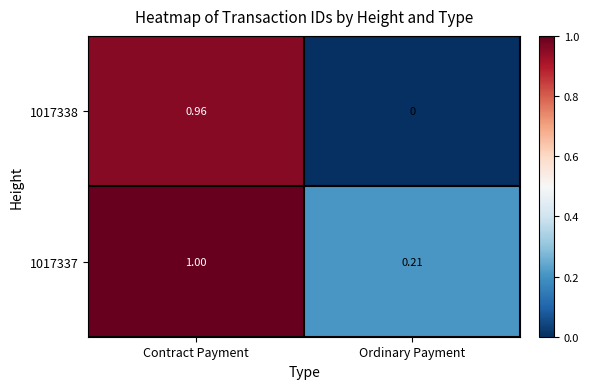

Rank the categories by 1017338 value from lowest to highest.

Ordinary Payment, Contract Payment